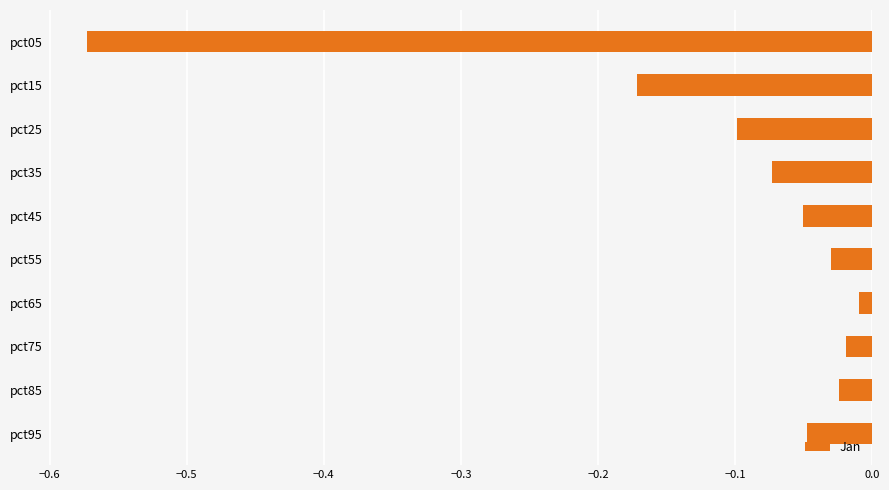

At which category does the chart reach its minimum across all series?

pct05